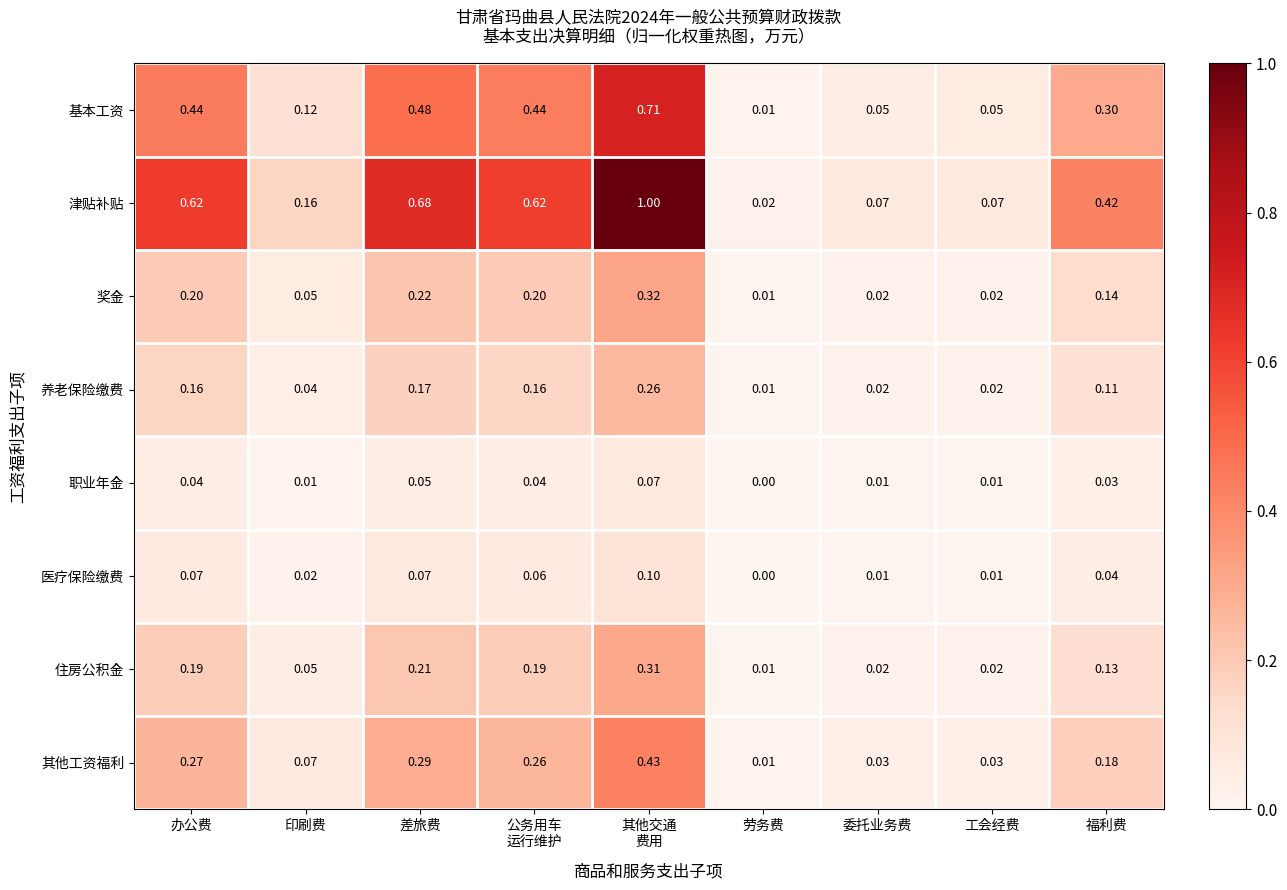

Which series has the largest range (max minus min)?

津贴补贴